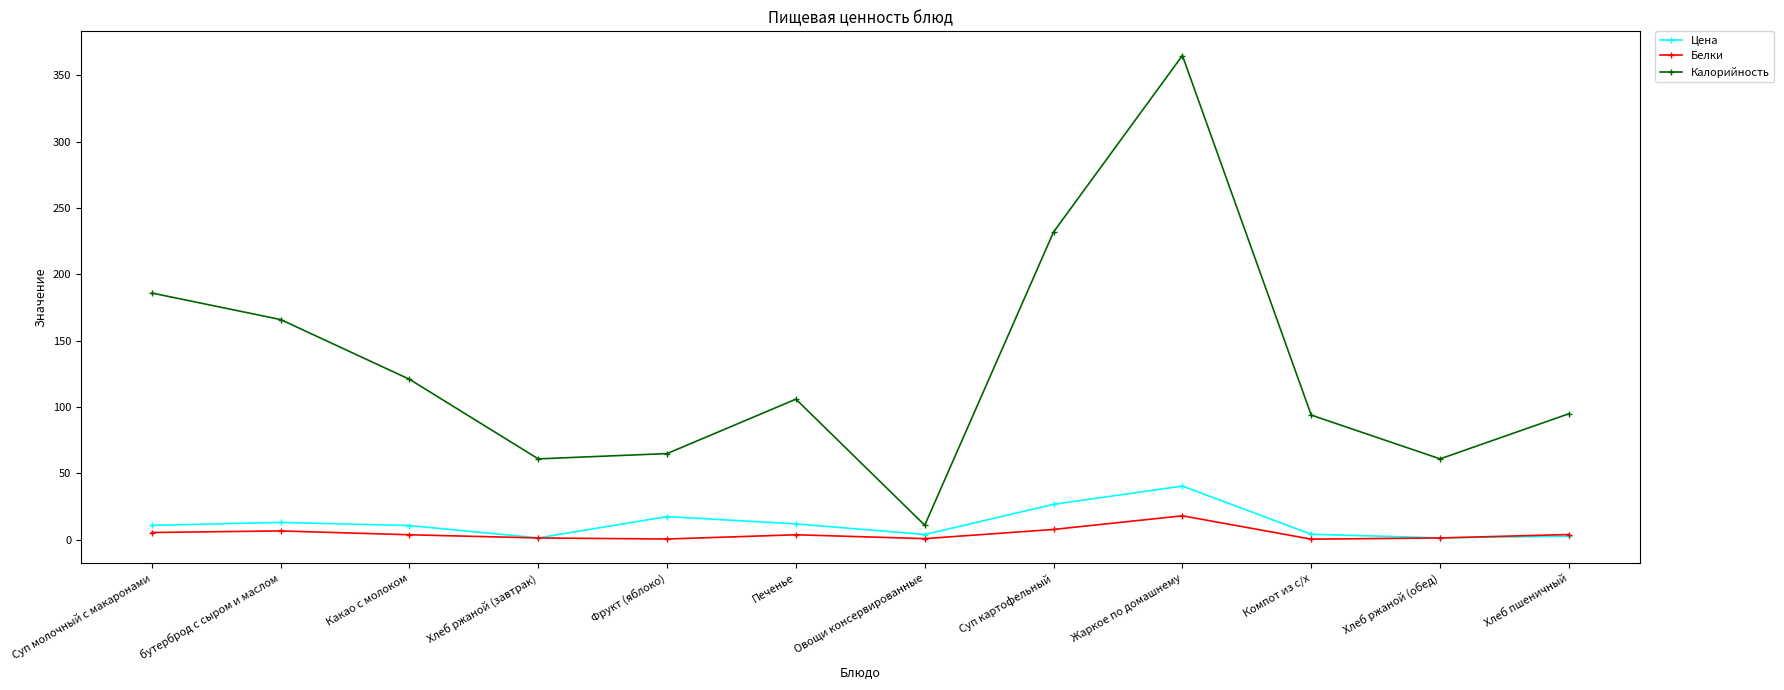

Does the chart have visible grid lines?

No